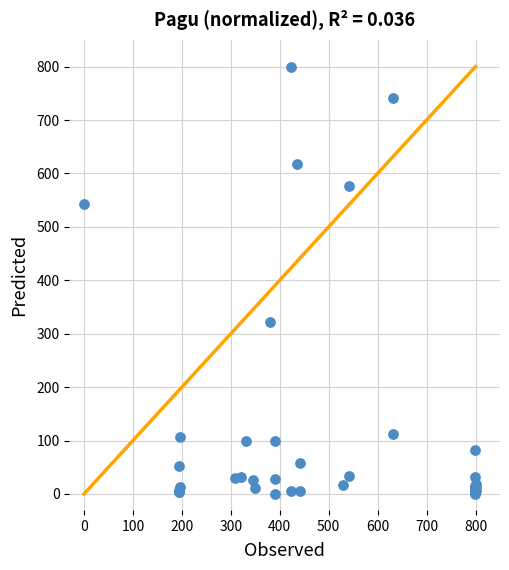

What Y value in the scatter plot is closest to 400?

321.0